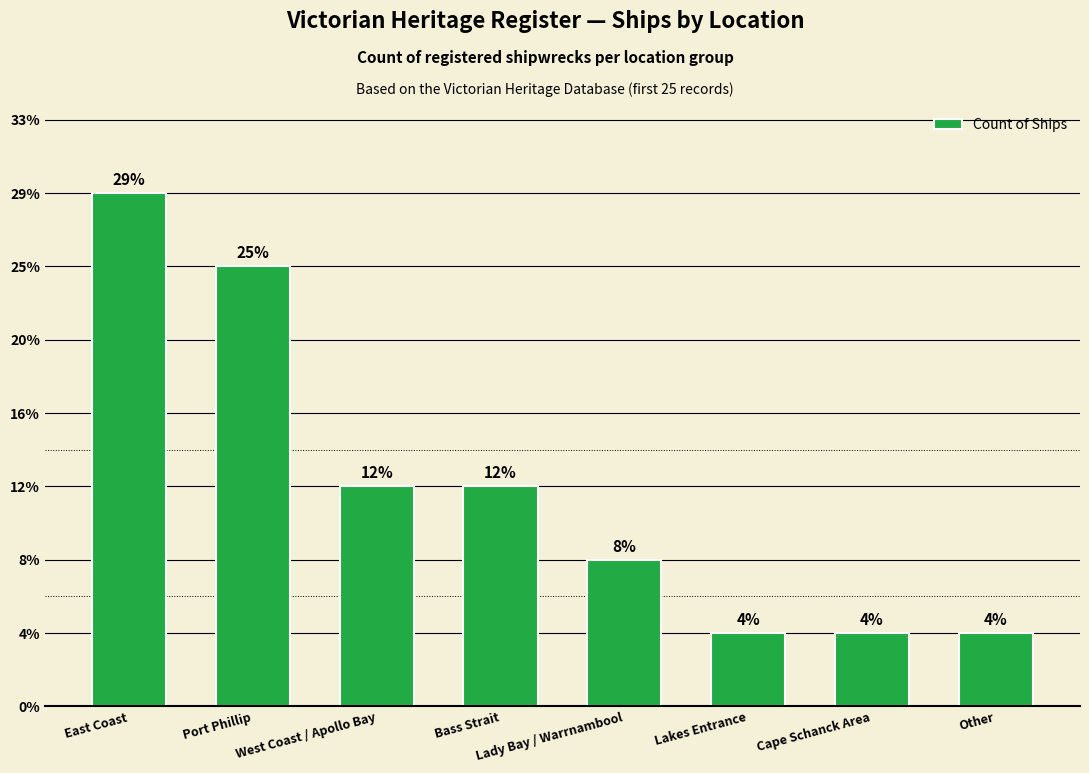

List the labels in order of value, largest first.

East Coast, Port Phillip, West Coast / Apollo Bay, Bass Strait, Lady Bay / Warrnambool, Lakes Entrance, Cape Schanck Area, Other